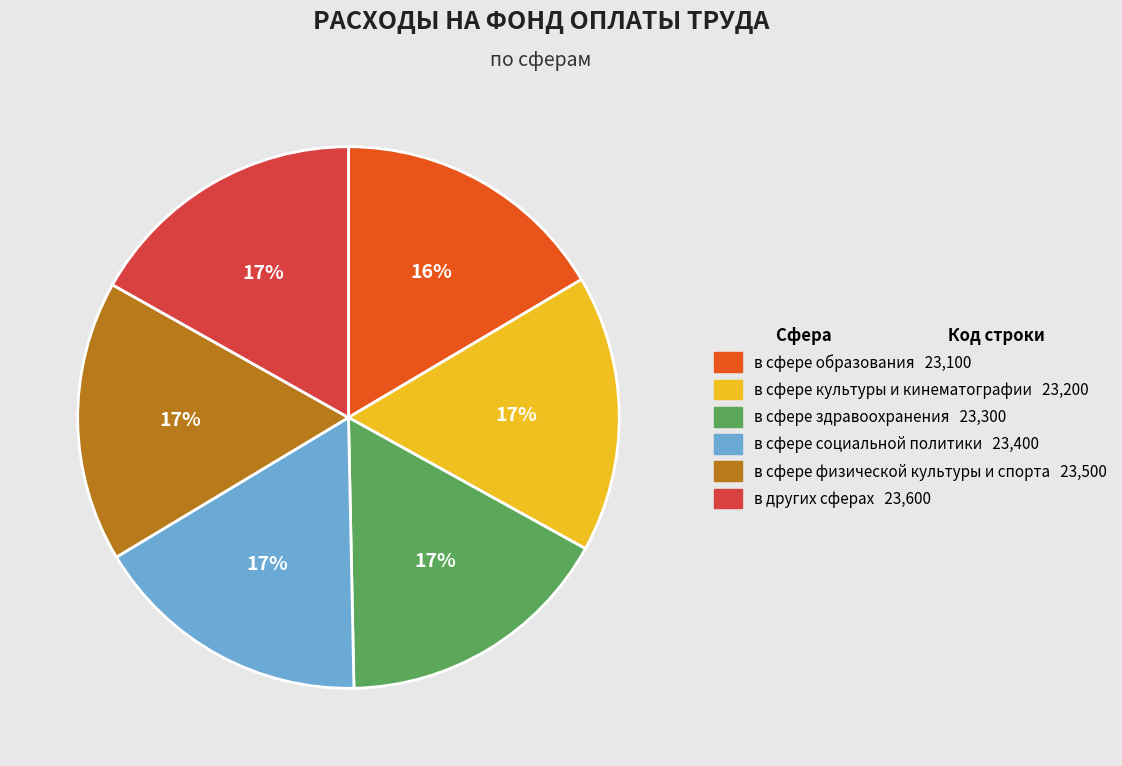

Count the number of slices in the pie.

6